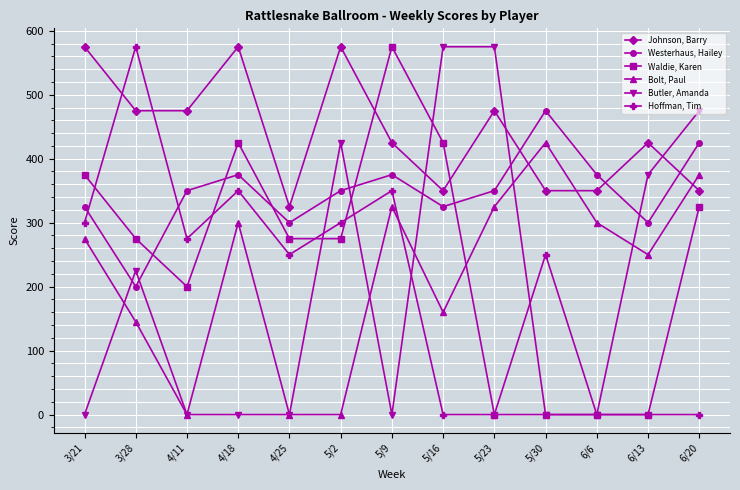

What is the approximate value of Westerhaus, Hailey at 6/13, to the nearest 50?

300